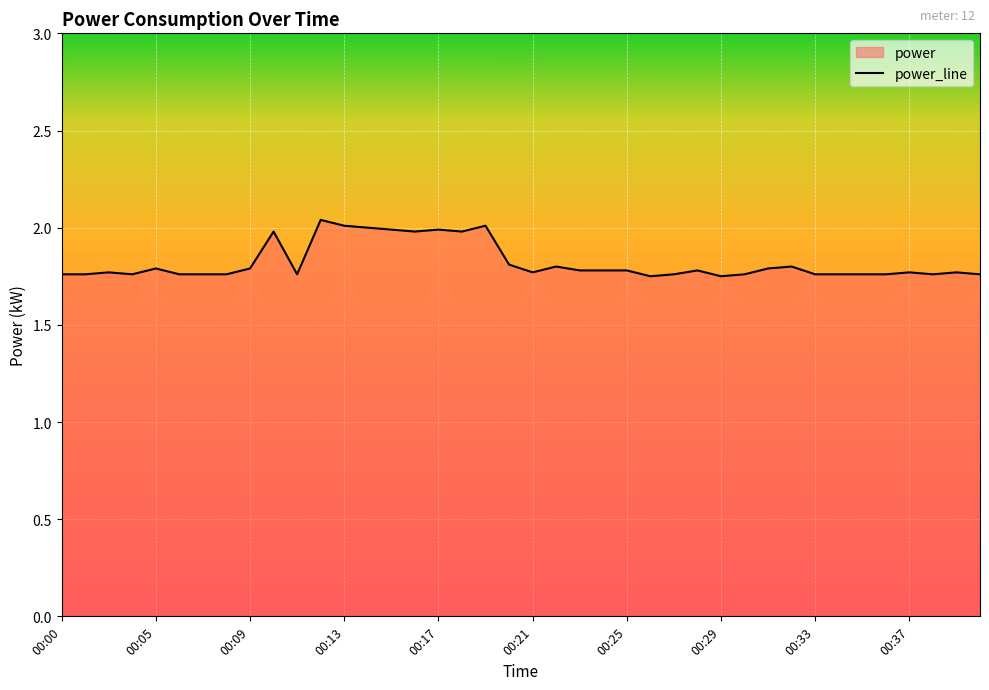

Read the value at 00:32.

1.8